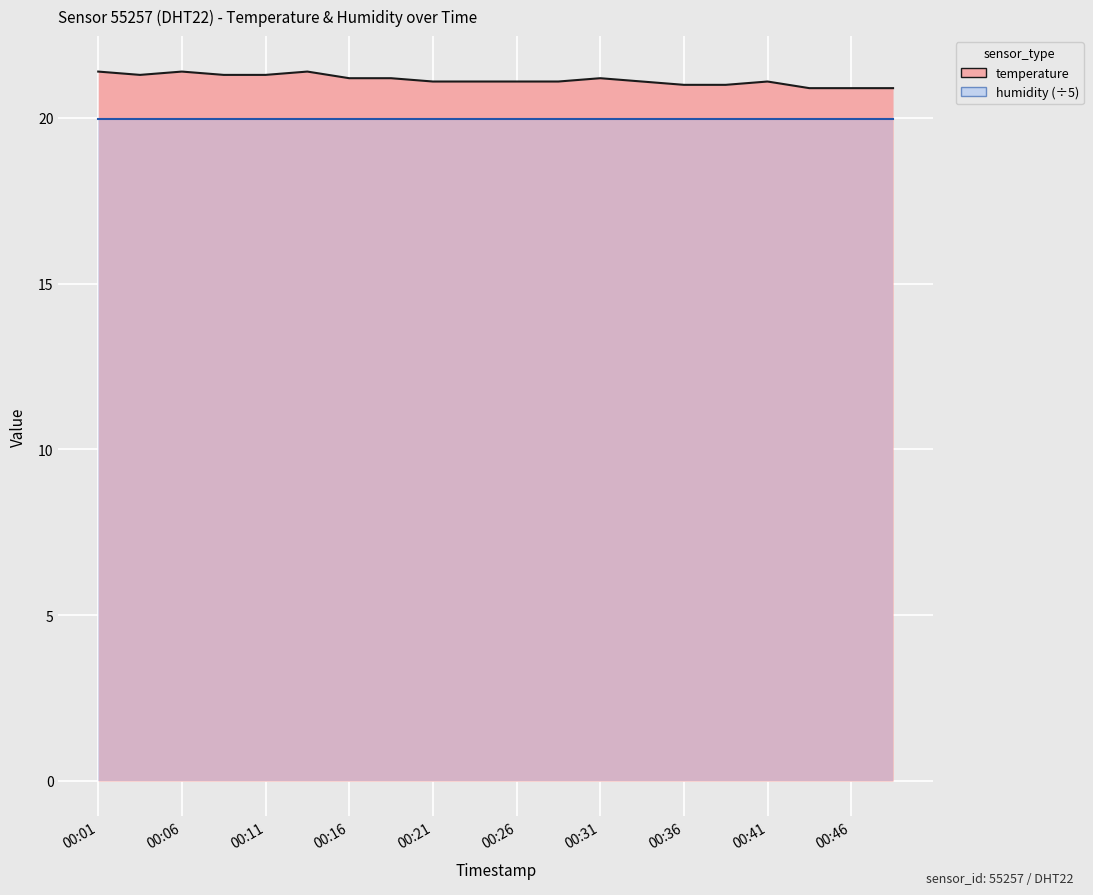

Which has a higher value, 00:28 or 00:16?

00:16